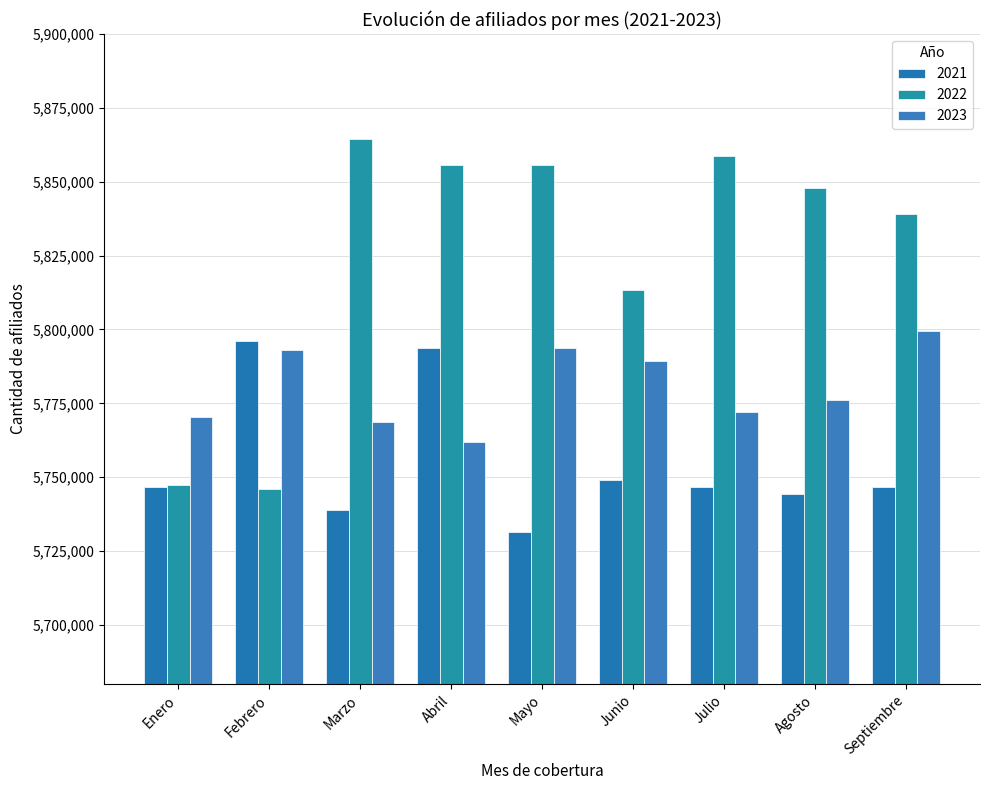

What is the label of the 5th bar from the right?

Mayo